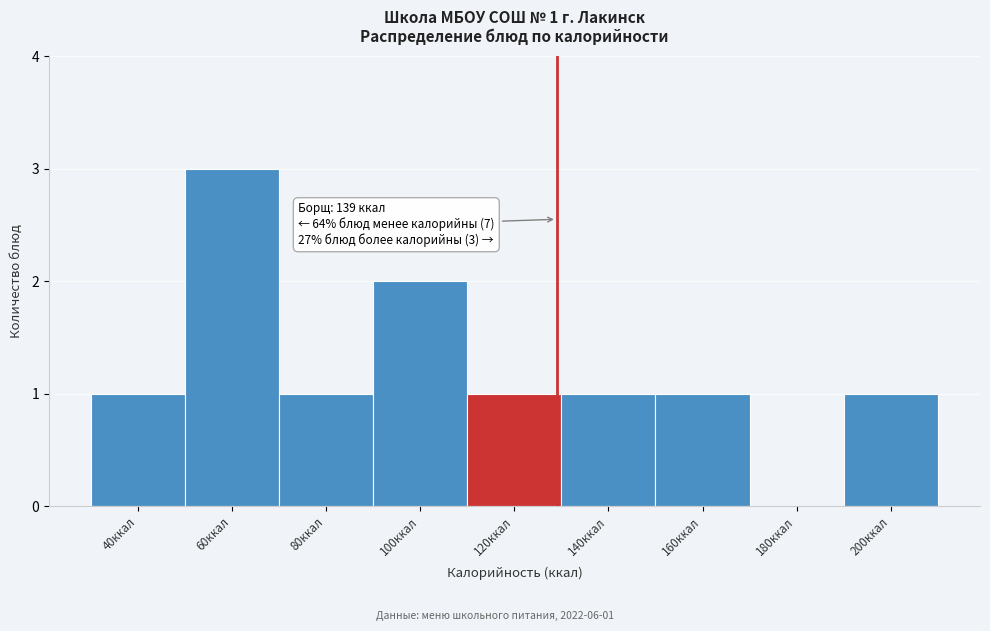

Reading left to right, extract all data points from this chart.

40ккал=1	60ккал=3	80ккал=1	100ккал=2	120ккал=1	140ккал=1	160ккал=1	180ккал=0	200ккал=1